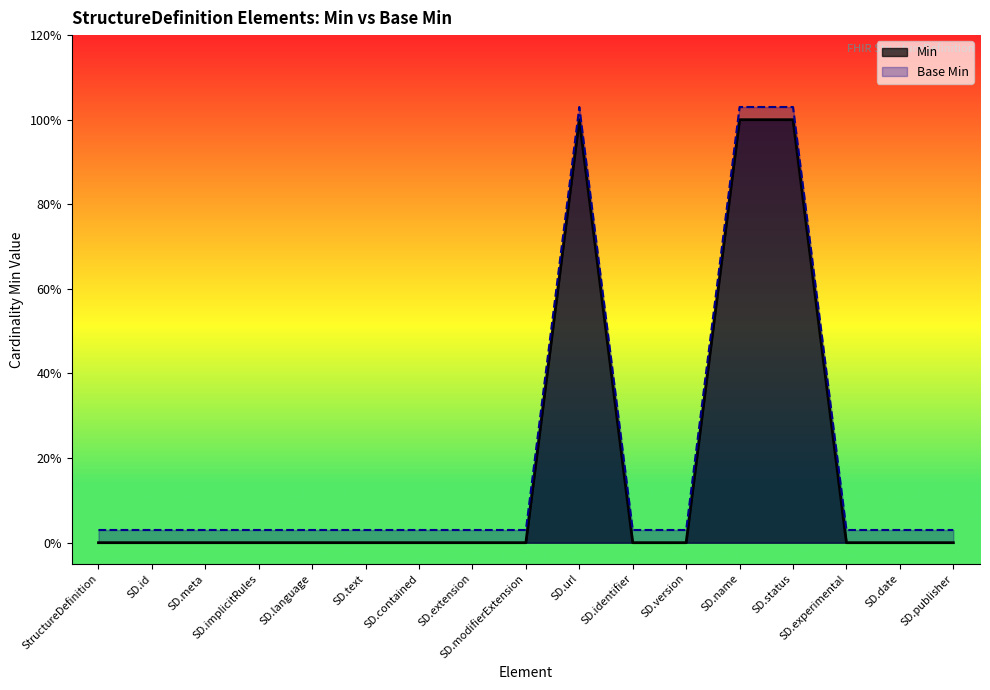

What are all the series names shown in the legend?

Min, Base Min